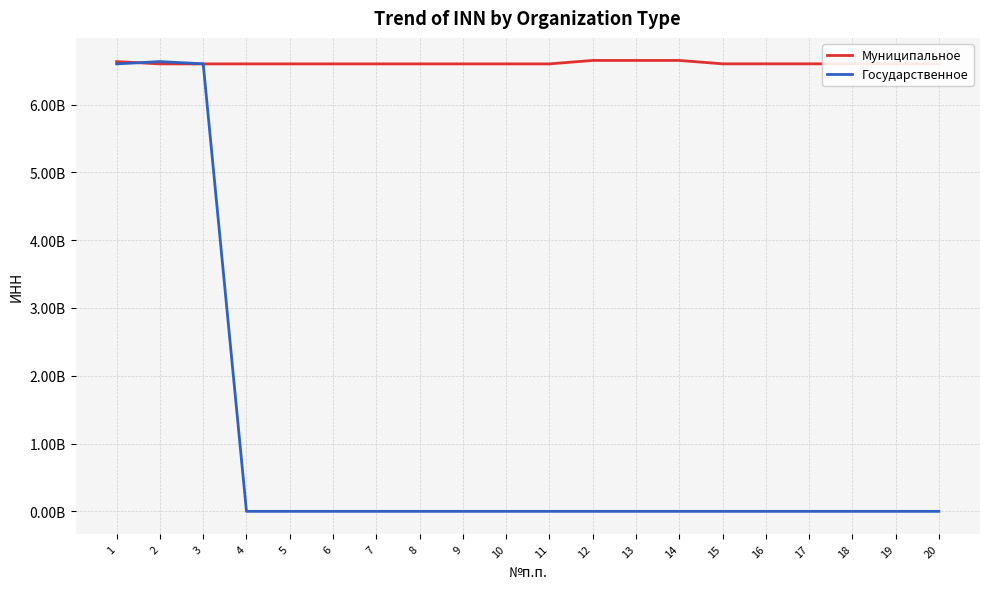

True or false: Государственное has a value of 0 at 9.

True